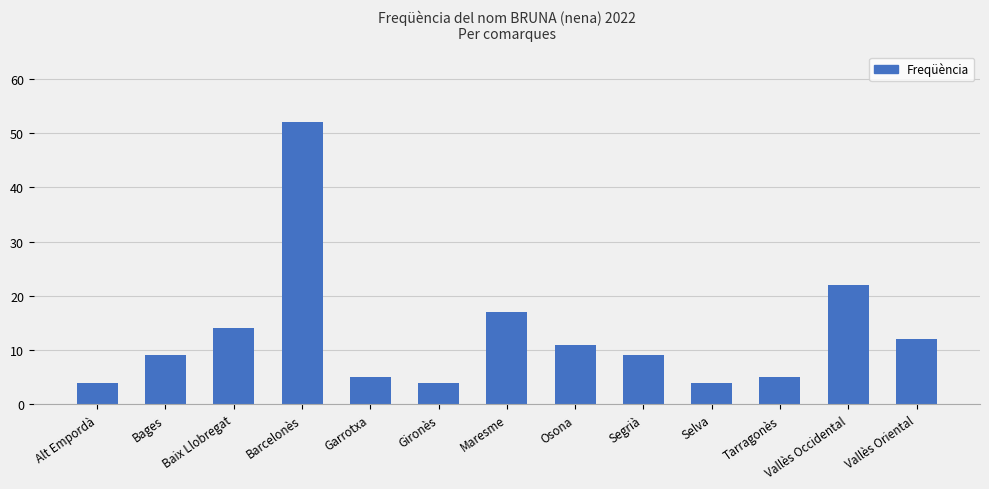

How many bars are there in total?

13